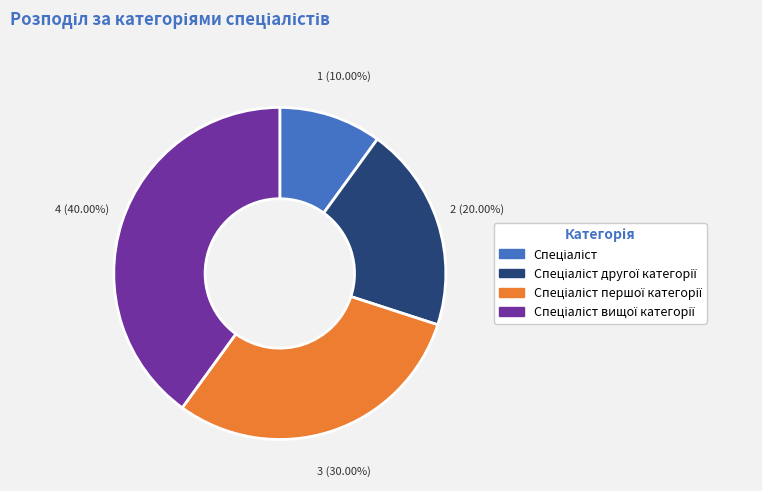

Does any single category account for the majority?

No